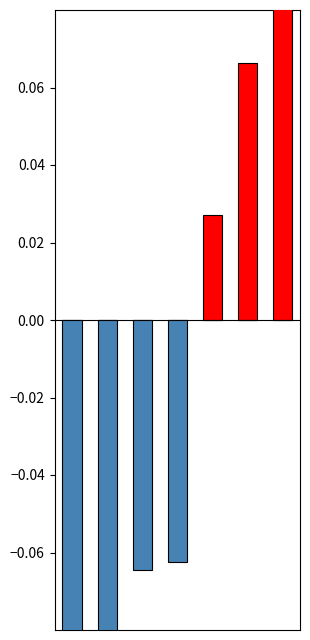

What are all the series names shown in the legend?

Above Average, Below Average